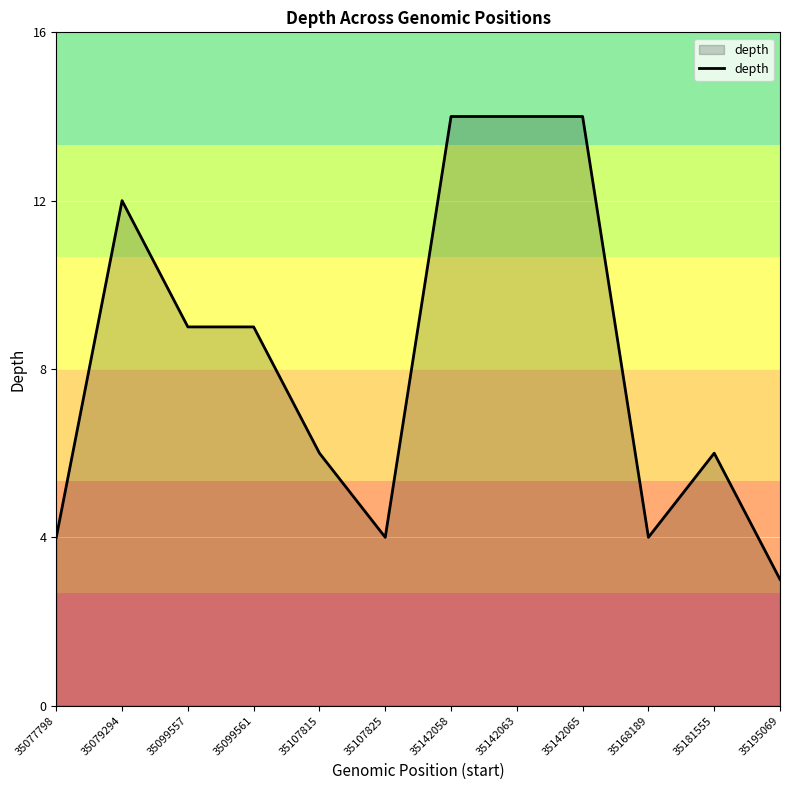

How many lines are shown in the chart?

1